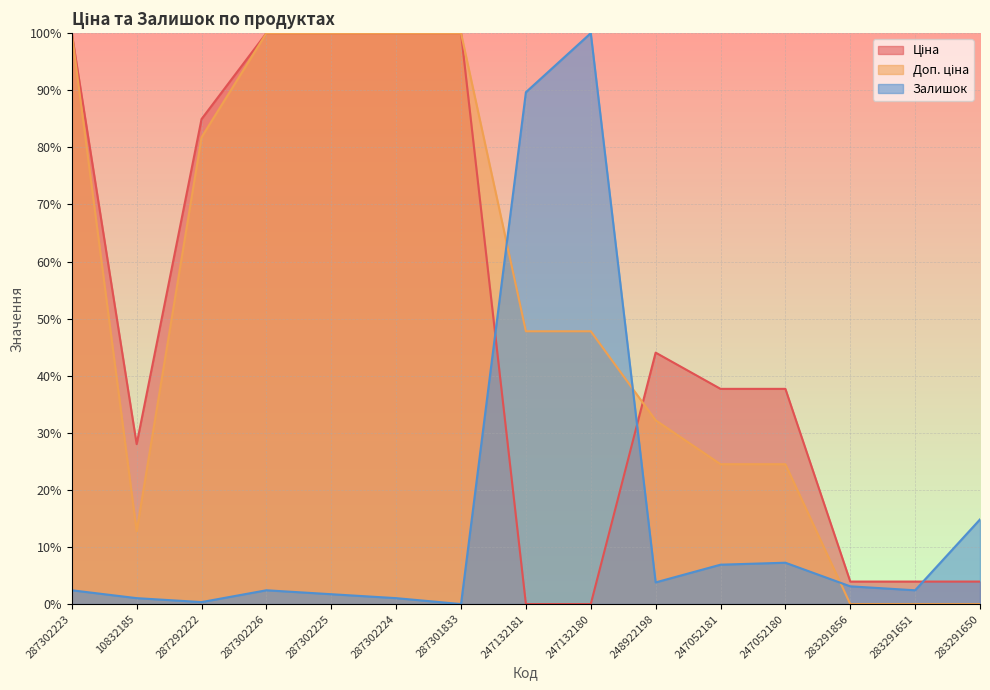

Where does the Залишок series first go above 2?

287302223